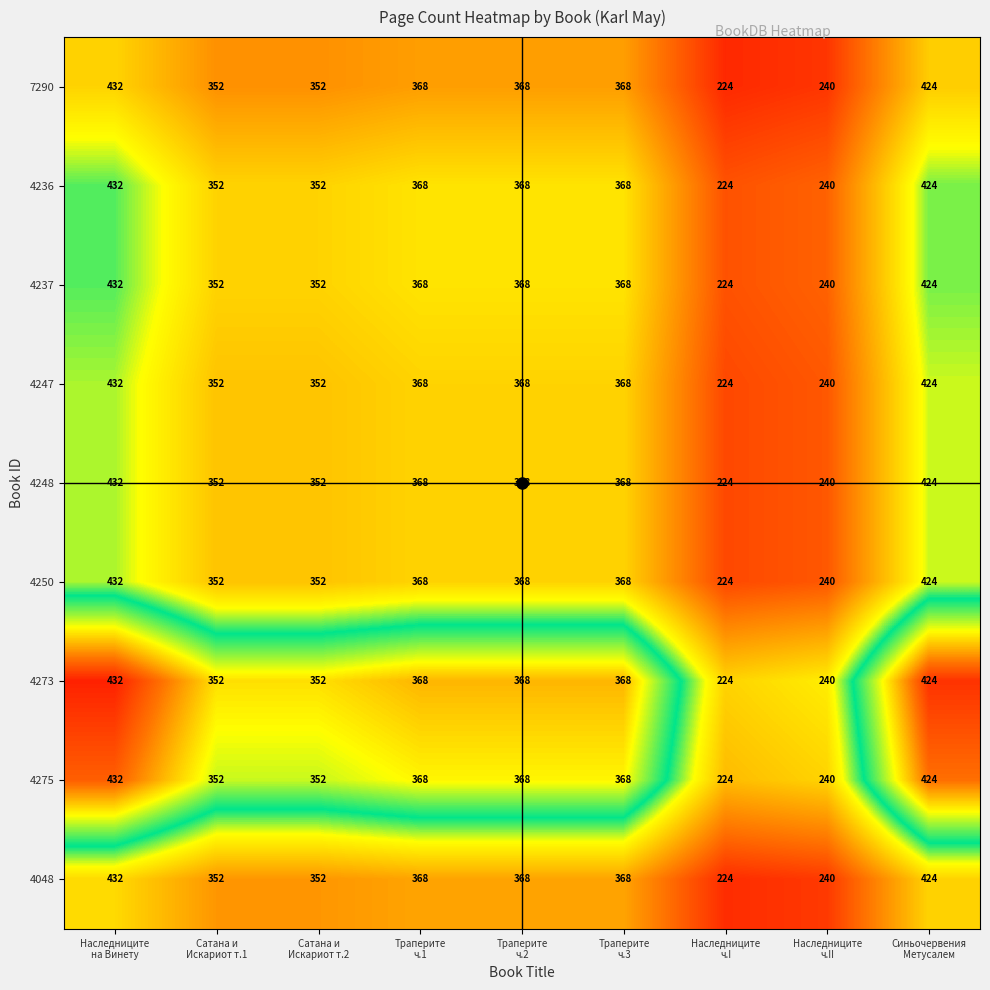

What is the average value of the 4273 series?

348